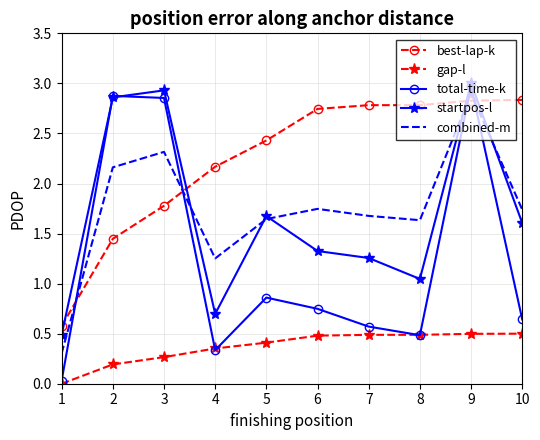

Which category has the lowest value across all series?

1